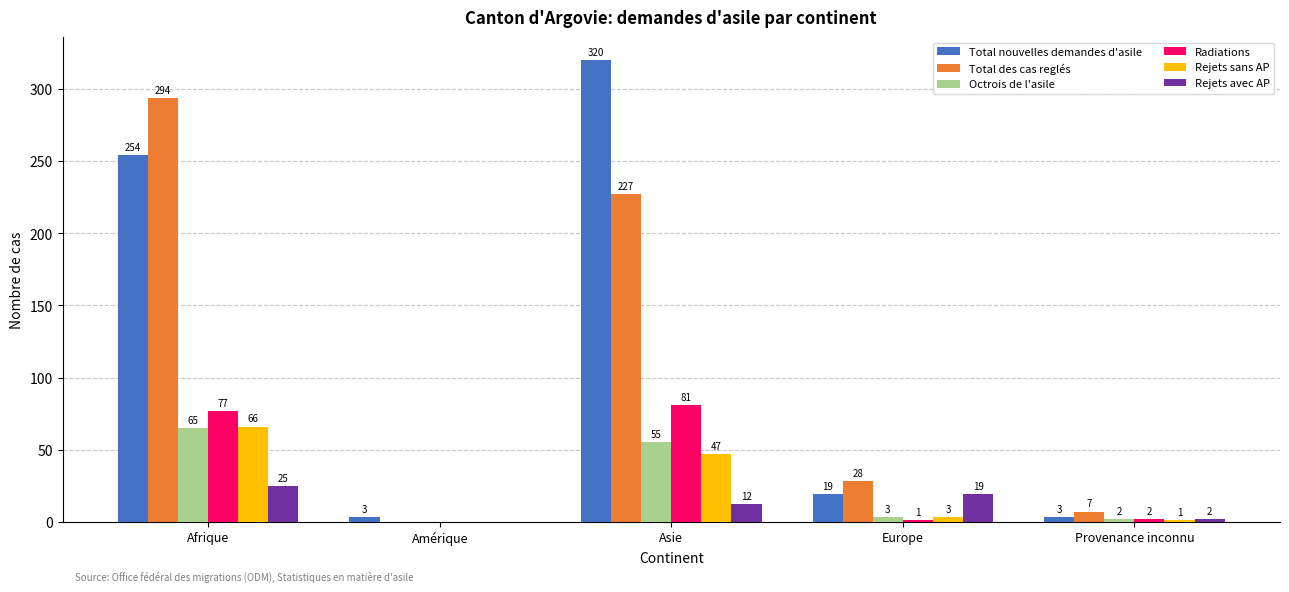

What is the sum of all Total nouvelles demandes d'asile values?

599